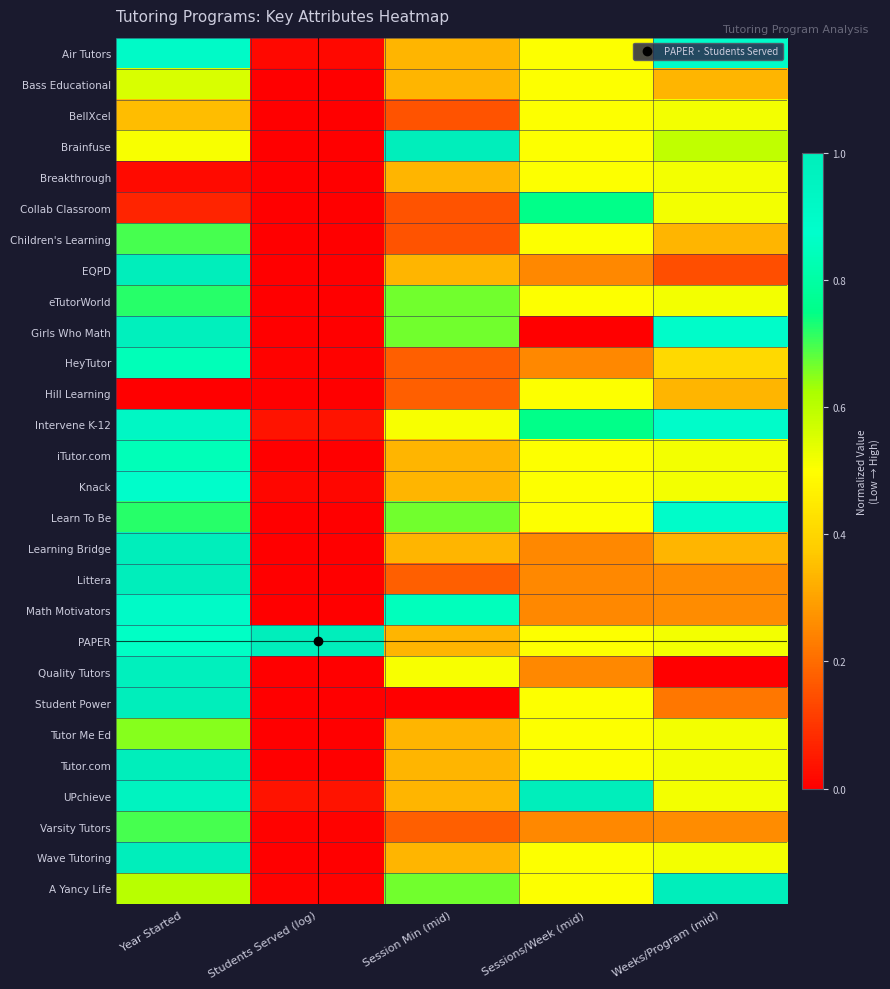

At which category is the sum across all series the highest?

Year Started